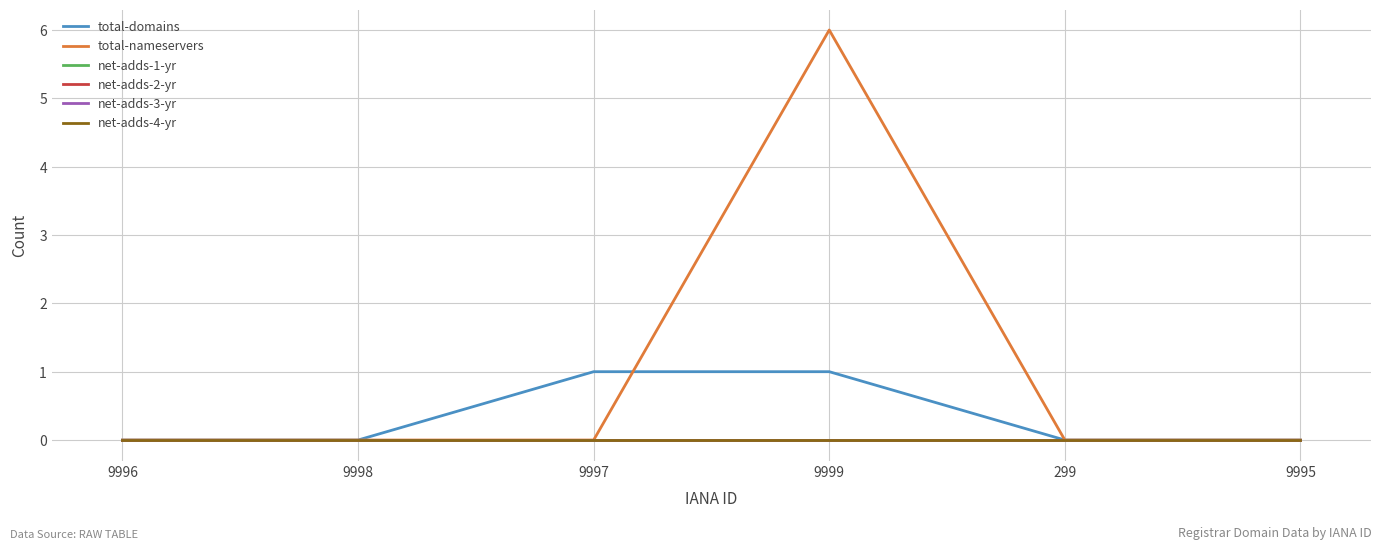

What is the difference between the highest and lowest values at 9999?

6